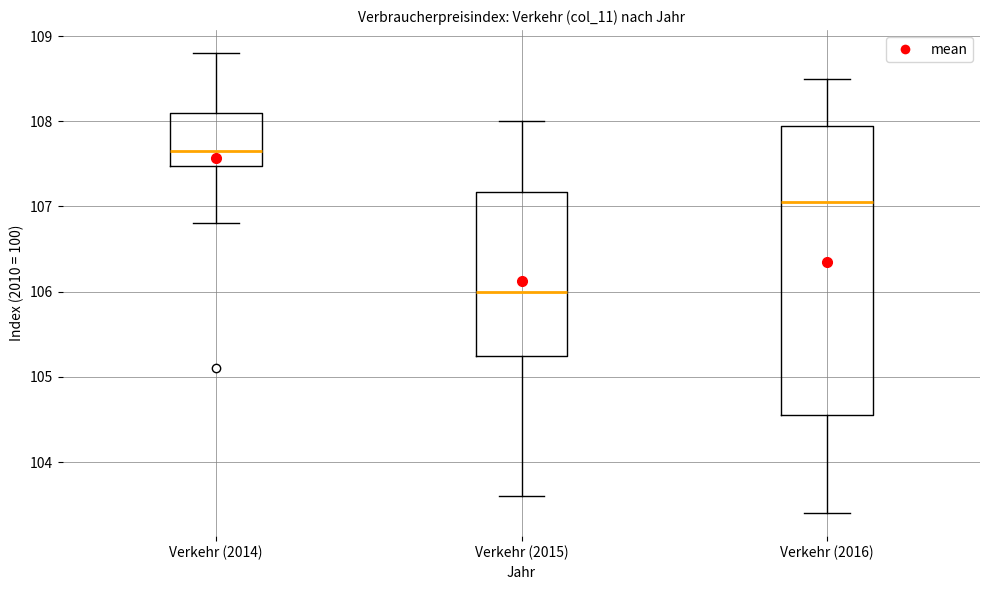

Reading left to right, transcribe this box plot: for each box, give where its median line is, the range the box spans, and where its two whiskers end, as read against the y-axis. The values are not printed on the chart, so give them approximately, as read against the axis.

Verkehr (2014): median 107.7, box 107.5 to 108.1, whiskers 106.8 to 108.8
Verkehr (2015): median 106.0, box 105.3 to 107.2, whiskers 103.6 to 108.0
Verkehr (2016): median 107.1, box 104.6 to 108.0, whiskers 103.4 to 108.5